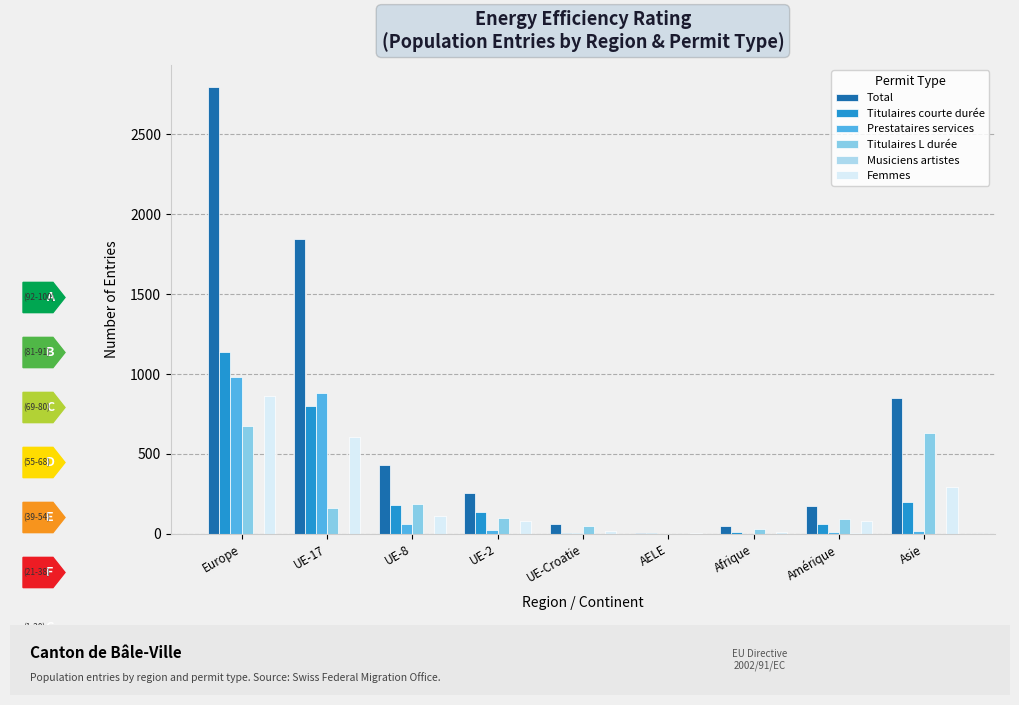

Is the value of Total at UE-17 greater than the value of Femmes at Amérique?

Yes